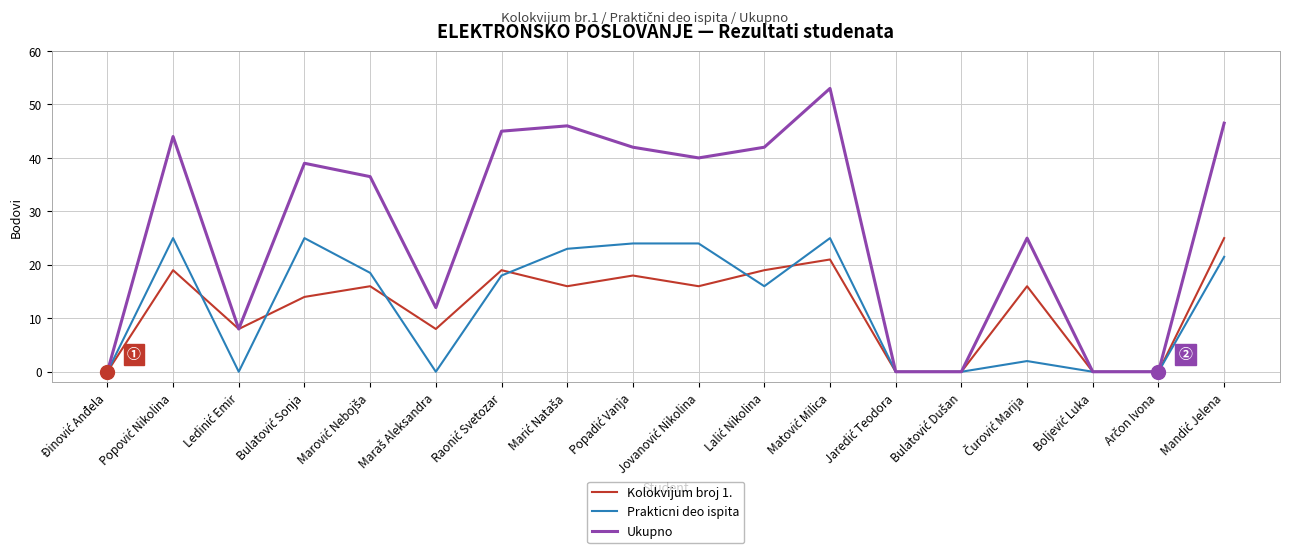

True or false: Kolokvijum broj 1. has more than 0 points higher than both neighbors.

True